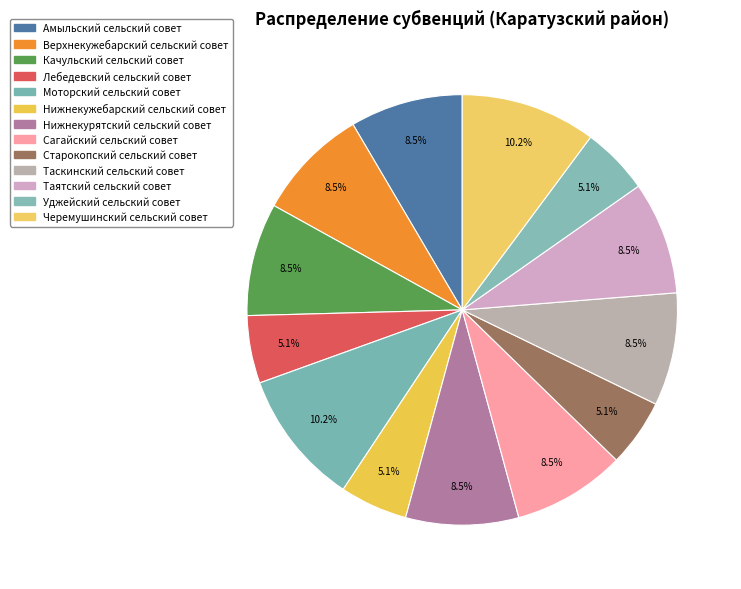

What percentage is NOT represented by Лебедевский сельский совет?

94.9%